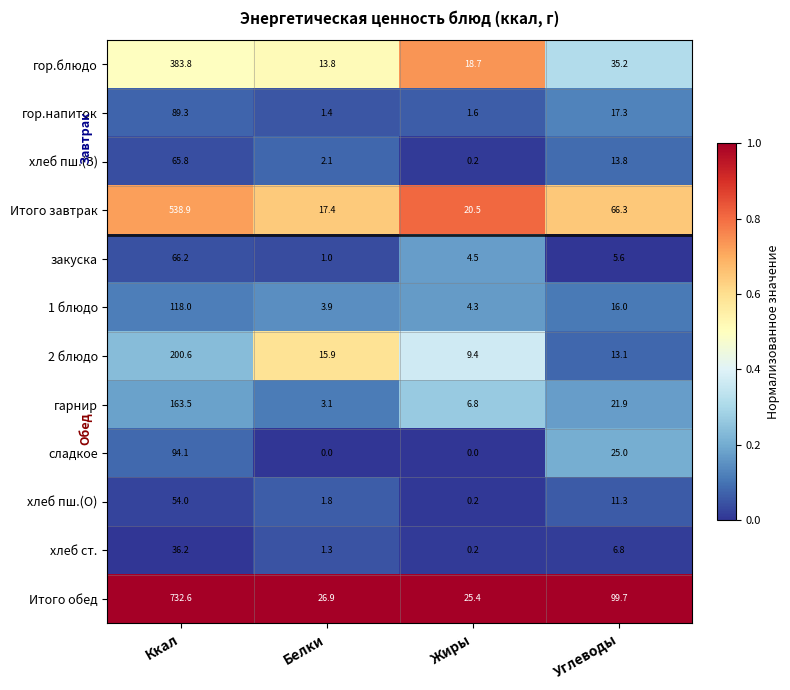

Which series has the largest range (max minus min)?

Итого обед